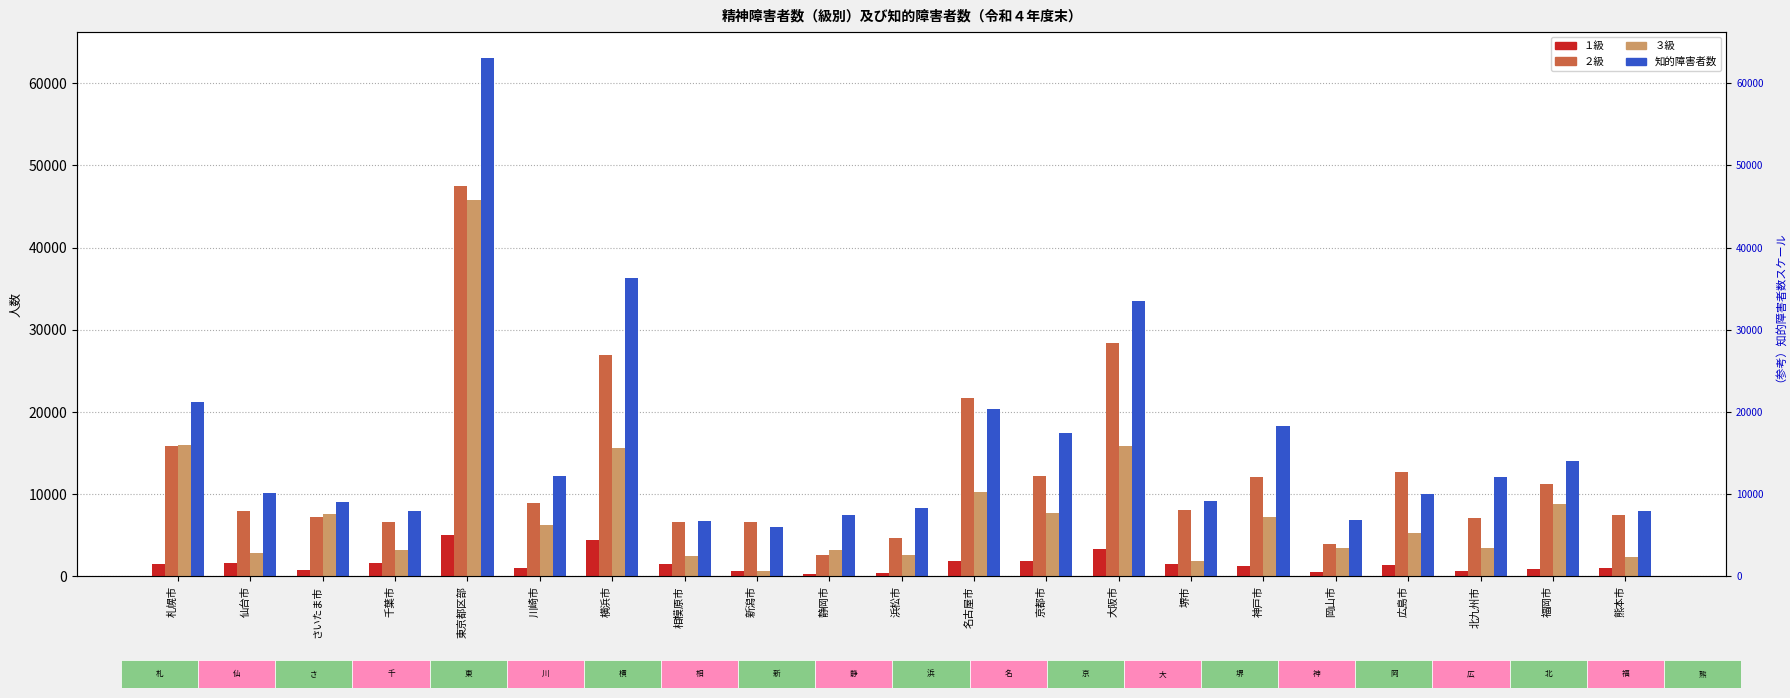

What is the maximum value for 知的障害者数?

63065